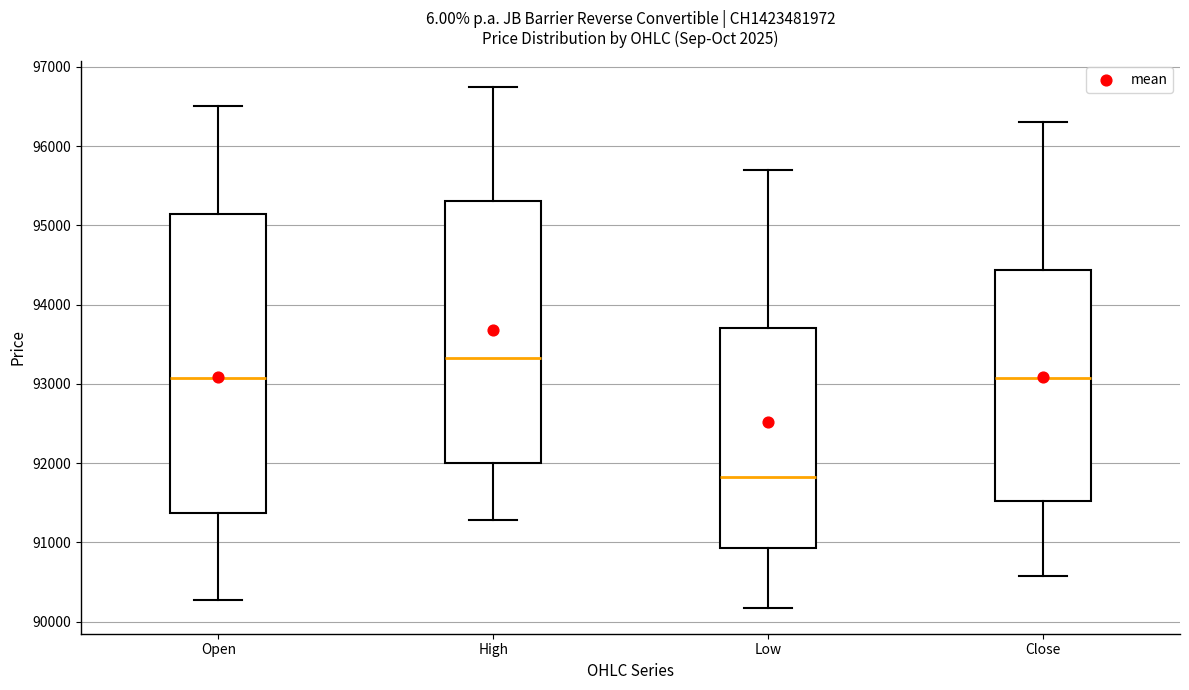

Reading left to right, transcribe this box plot: for each box, give where its median line is, the range the box spans, and where its two whiskers end, as read against the y-axis. The values are not printed on the chart, so give them approximately, as read against the axis.

Open: median 93100, box 91400 to 95100, whiskers 90300 to 96500
High: median 93300, box 92000 to 95300, whiskers 91300 to 96800
Low: median 91800, box 90900 to 93700, whiskers 90200 to 95700
Close: median 93100, box 91500 to 94400, whiskers 90600 to 96300